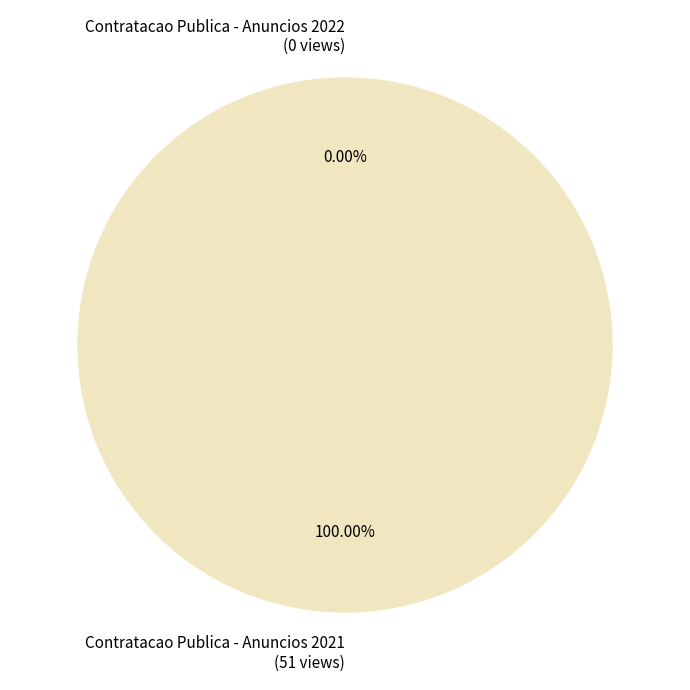

Is there any slice that represents more than half of the pie?

Yes